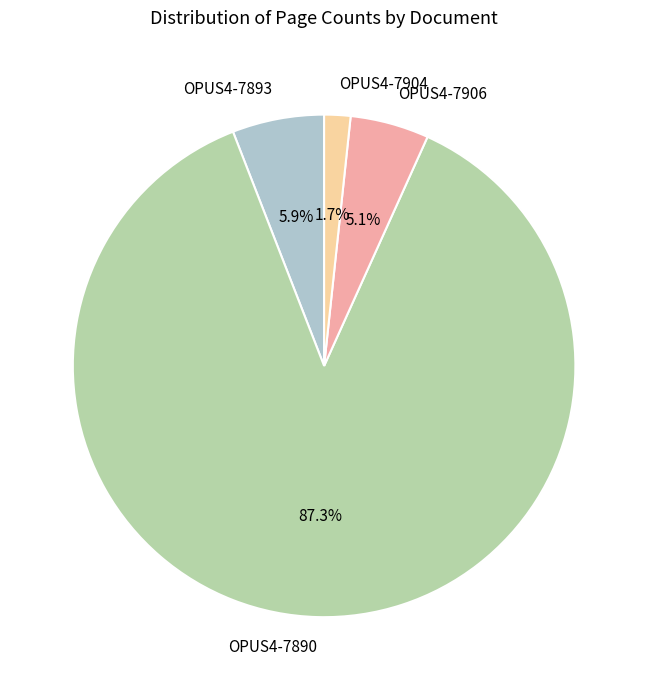

True or false: OPUS4-7906 accounts for 11% of the total.

False